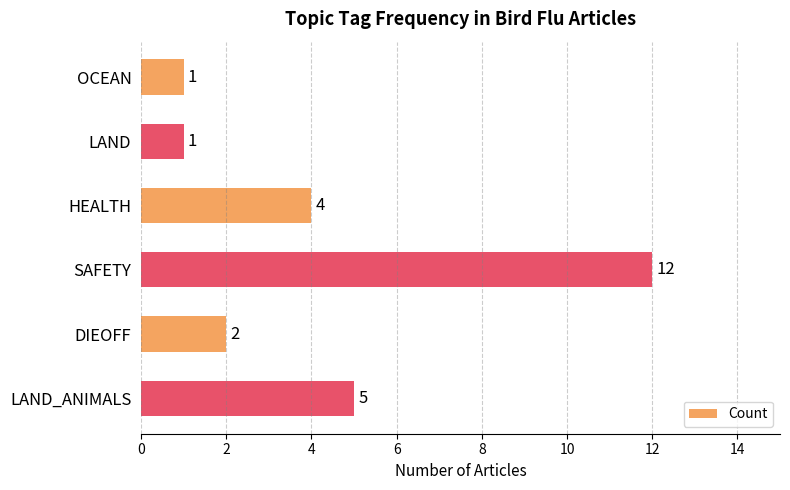

How many categories are shown in the chart?

6